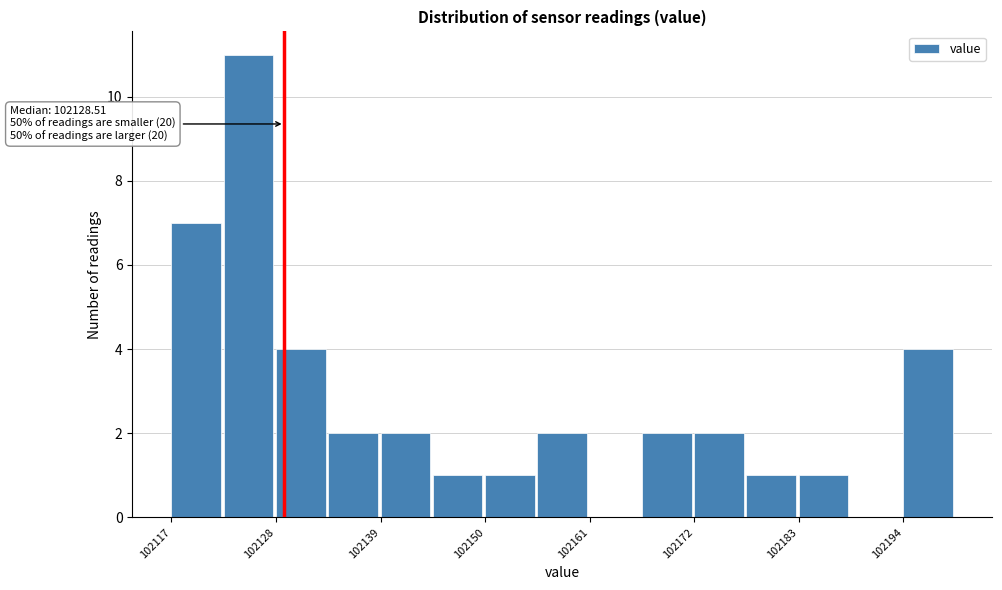

Read against the x-axis, roughly where is the centre of the tallest bar?

102124